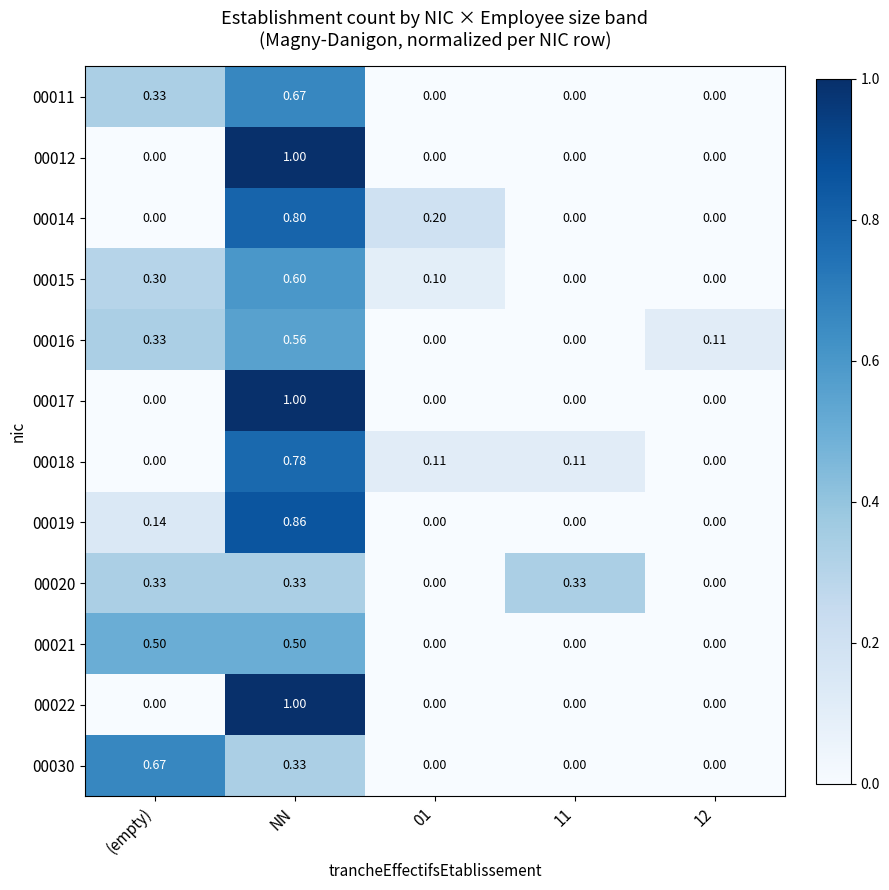

At which category is the sum across all series the highest?

NN